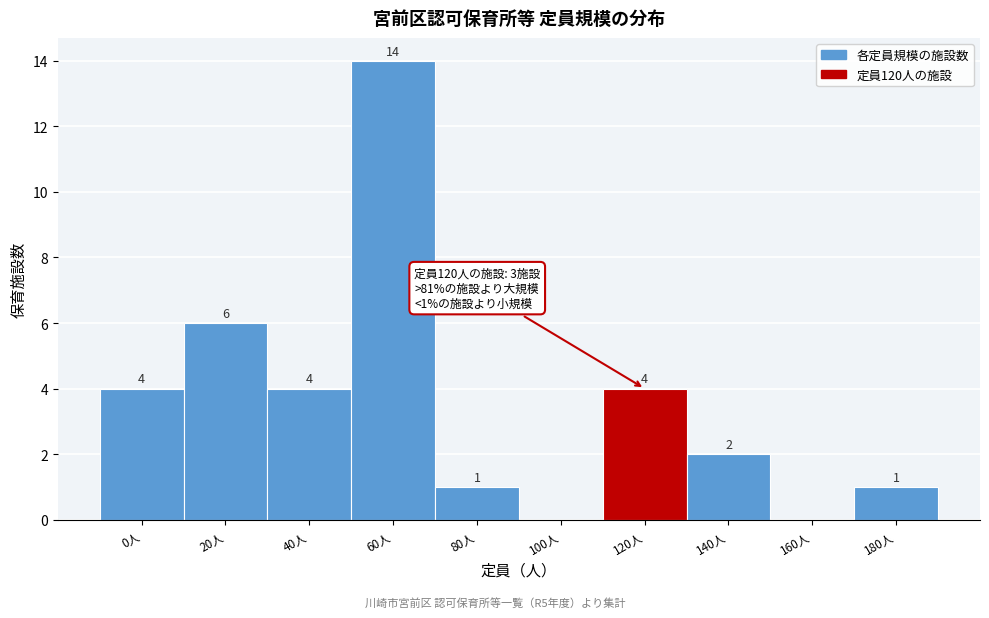

Reading left to right, what are all the values shown in this chart?

0人=4	20人=6	40人=4	60人=14	80人=1	100人=0	120人=4	140人=2	160人=0	180人=1